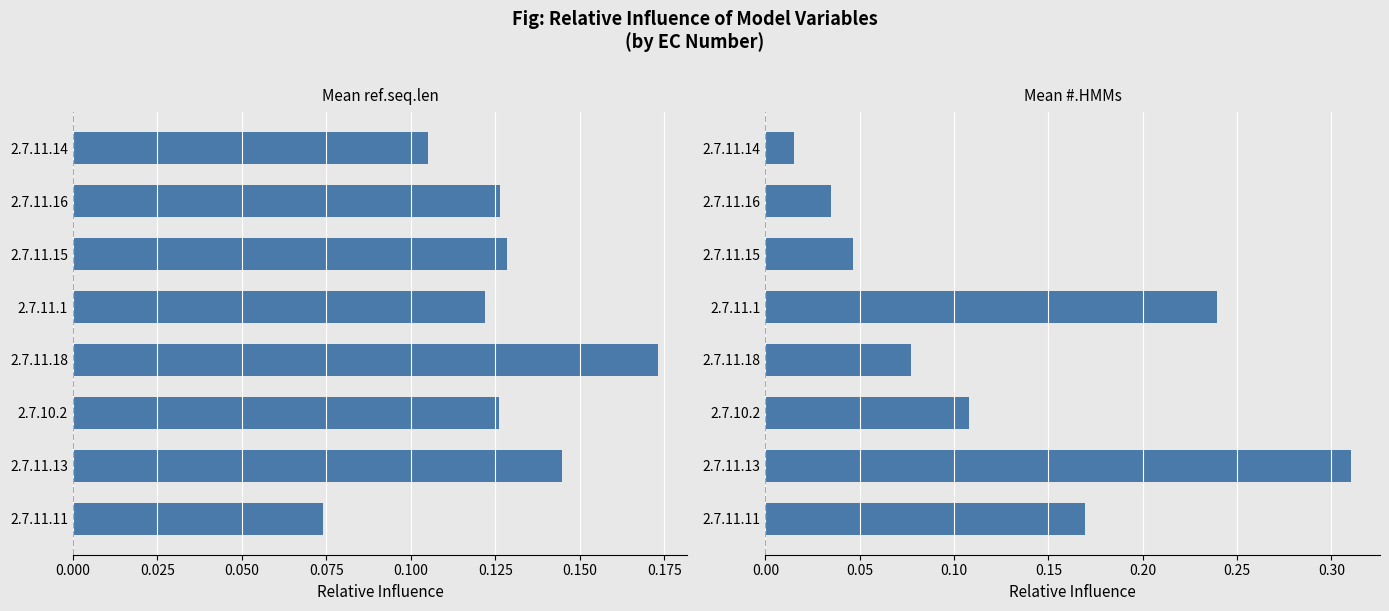

List the series in order of their peak value, lowest first.

Mean ref.seq.len, Mean #.HMMs